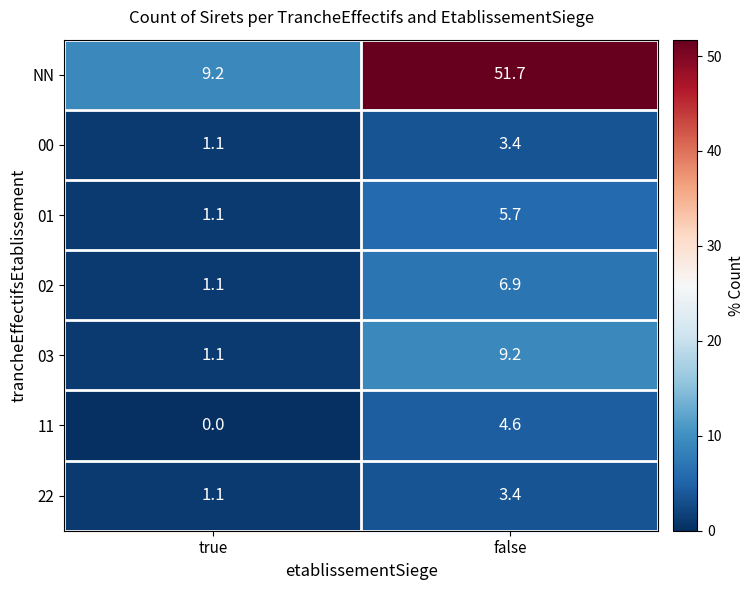

What is the difference between the highest and lowest values at false?

48.3